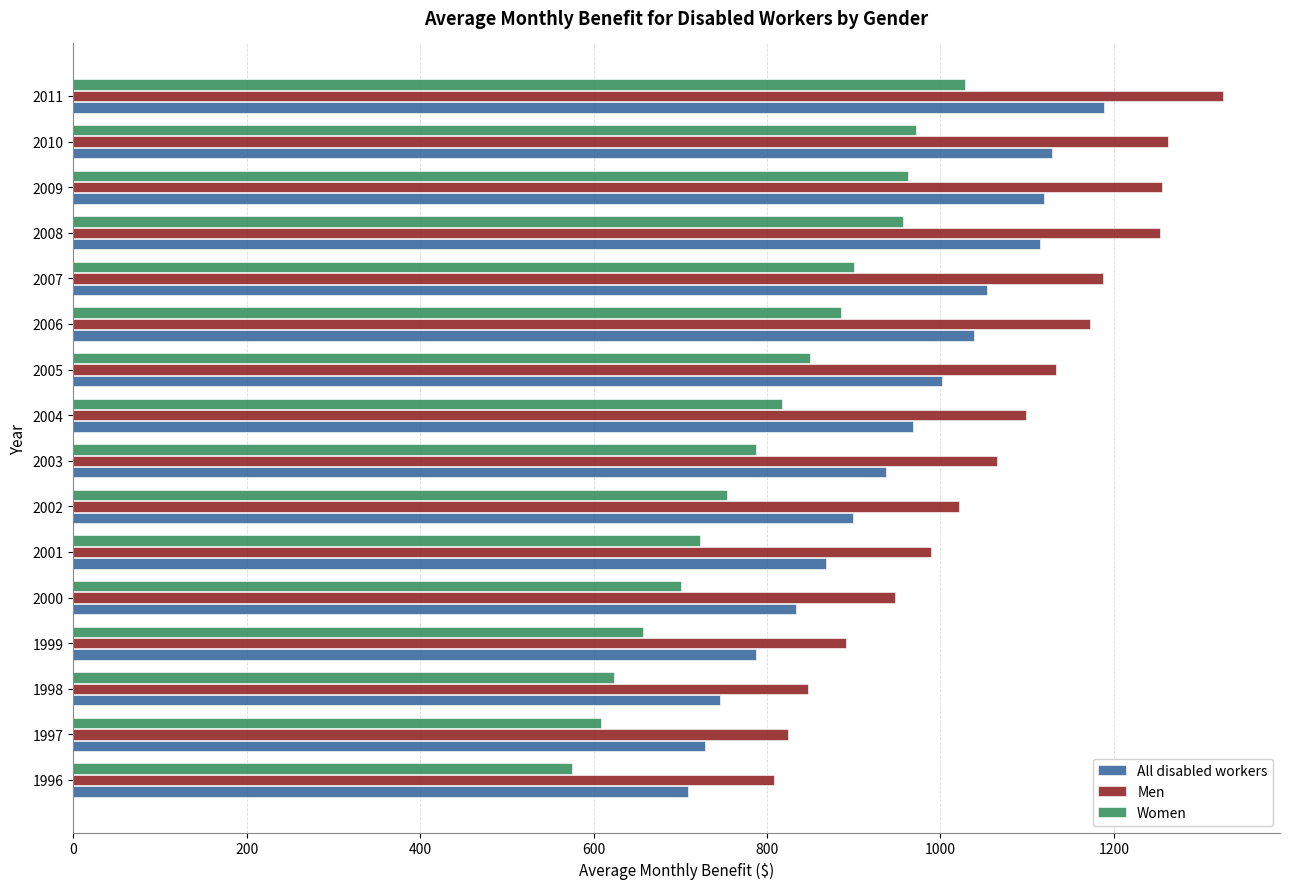

The All disabled workers series shows 1404.4 at 2003. True or false?

False